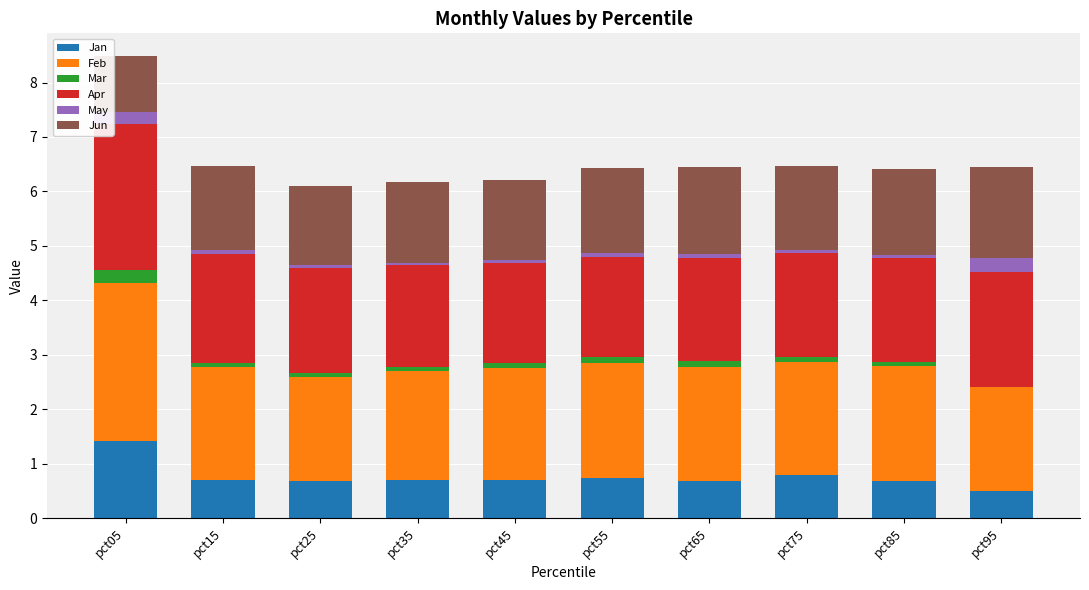

How many bars are there in each group?

6